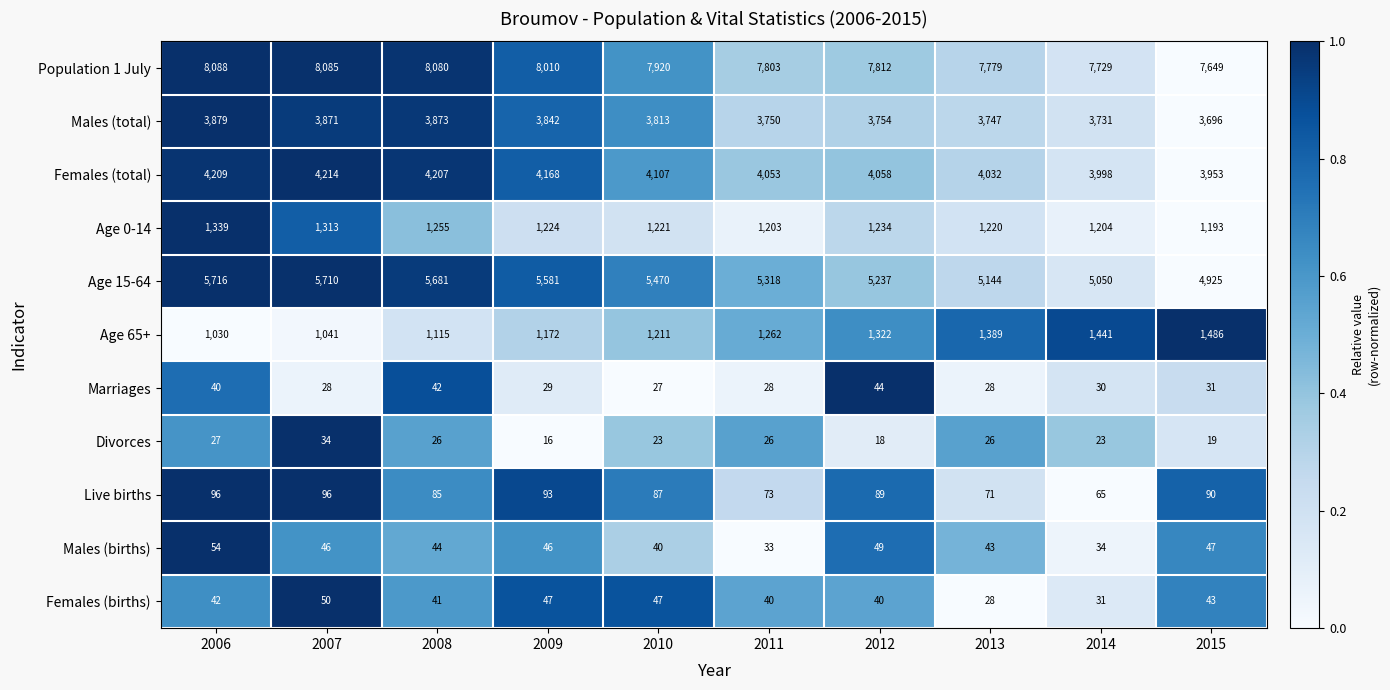

What is the sum of the Females (births) values at 2014 and 2009?

78